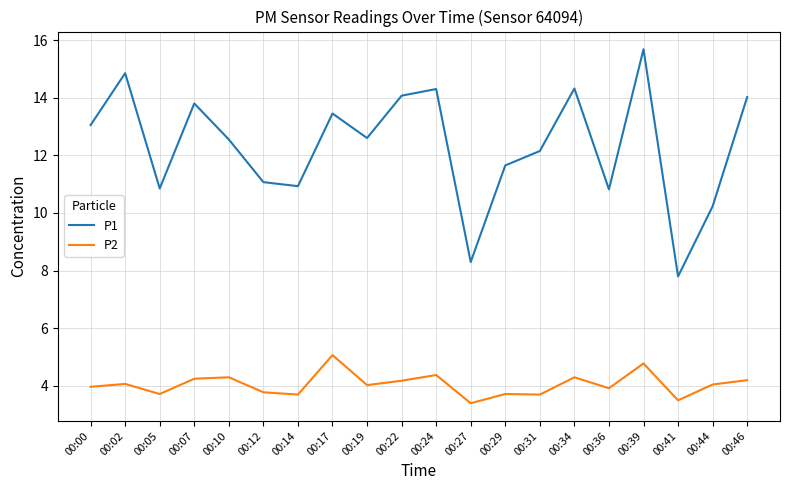

At which category is the sum across all series the highest?

00:39